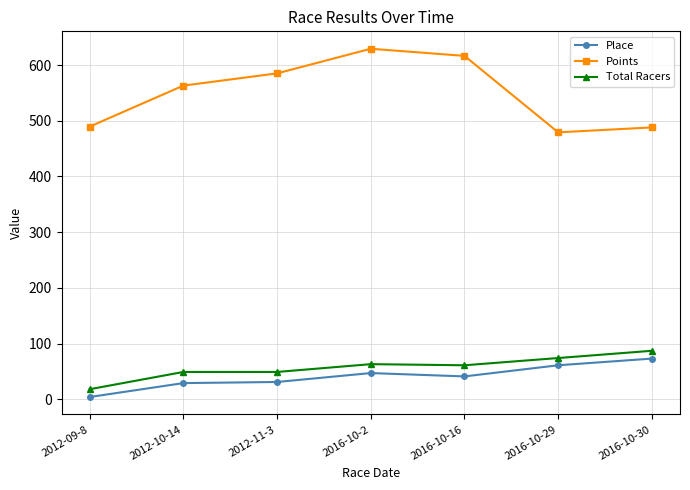

True or false: Points and Total Racers cross at least once.

False